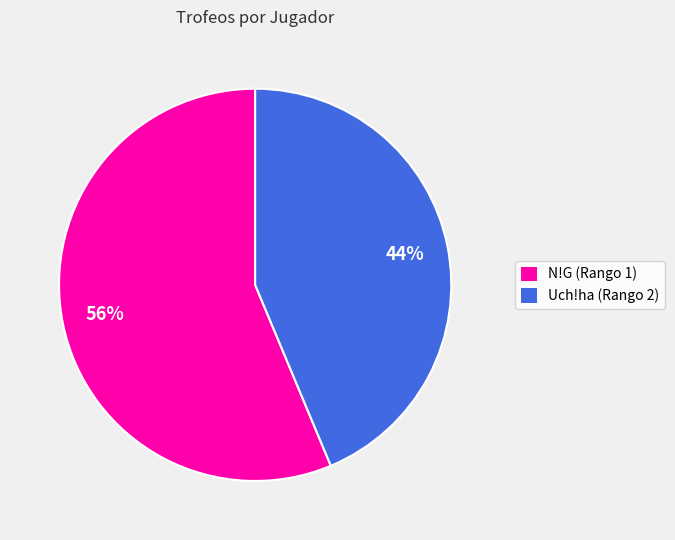

Does any single category account for the majority?

Yes